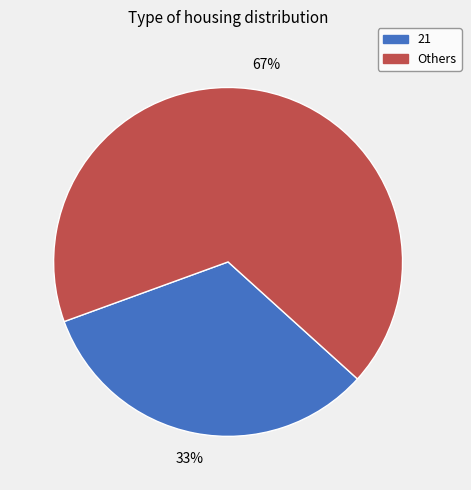

To the nearest percent, what is the average slice percentage?

50%